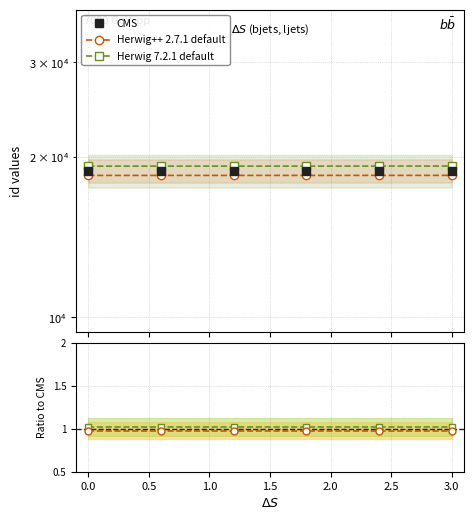

What are all the series names shown in the legend?

CMS, Herwig++ 2.7.1 default, Herwig 7.2.1 default